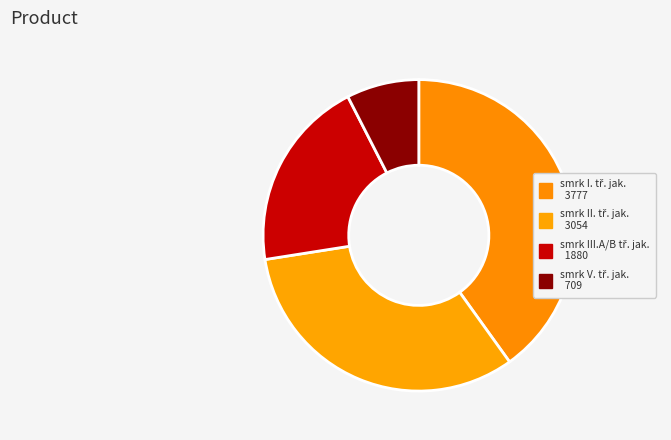

What is the largest slice in the pie chart?

smrk I. tř. jak.